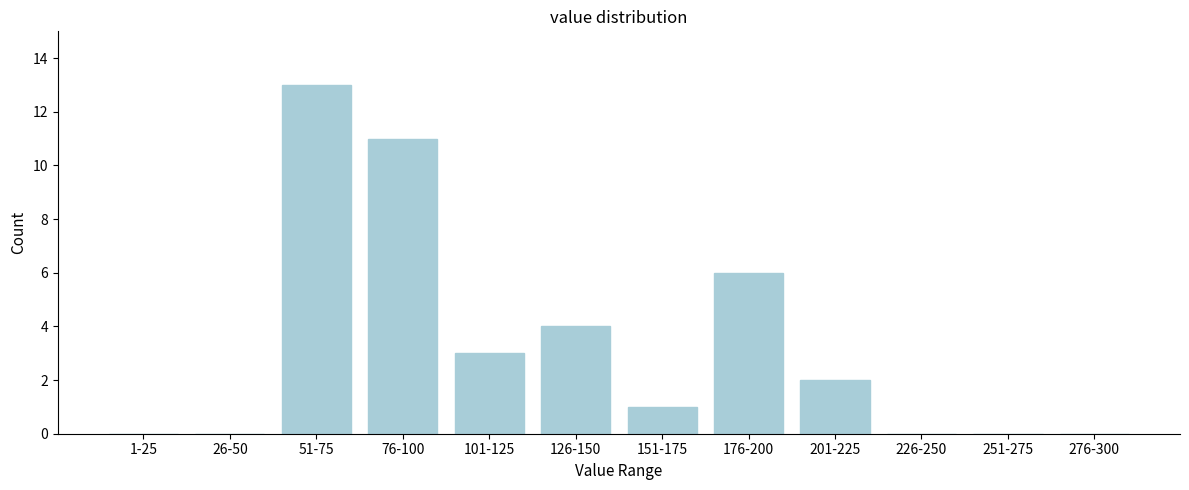

Reading left to right, what are all the values shown in this chart?

1-25=0	26-50=0	51-75=13	76-100=11	101-125=3	126-150=4	151-175=1	176-200=6	201-225=2	226-250=0	251-275=0	276-300=0